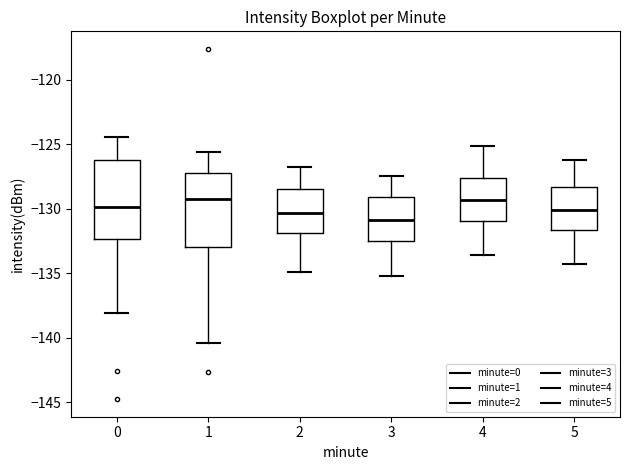

Which box has the lowest median line?

3